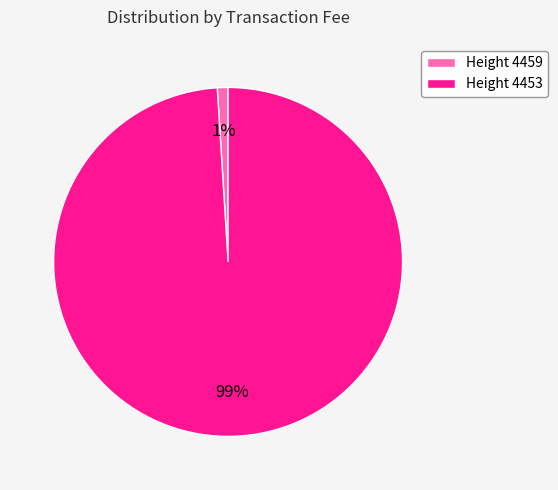

Does Height 4453 represent more than half of the total?

Yes